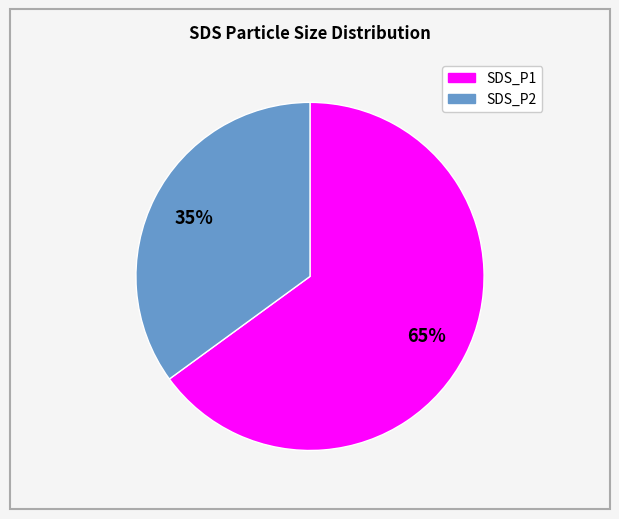

Is the sum of SDS_P1 and SDS_P2 greater than half?

Yes